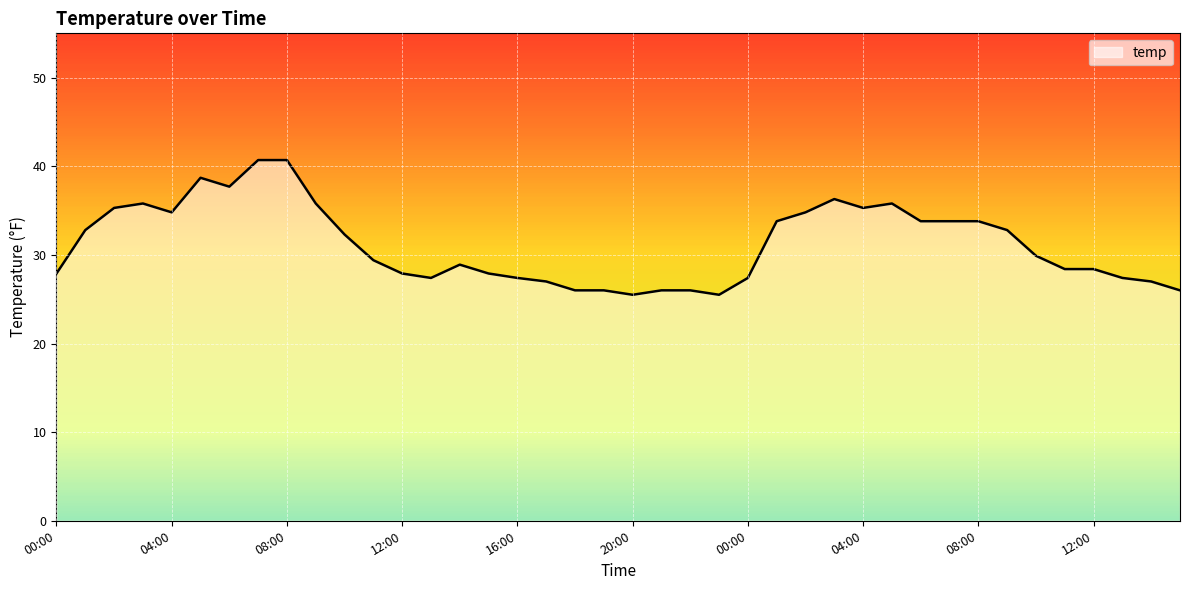

What is the maximum value shown in the chart?

40.7